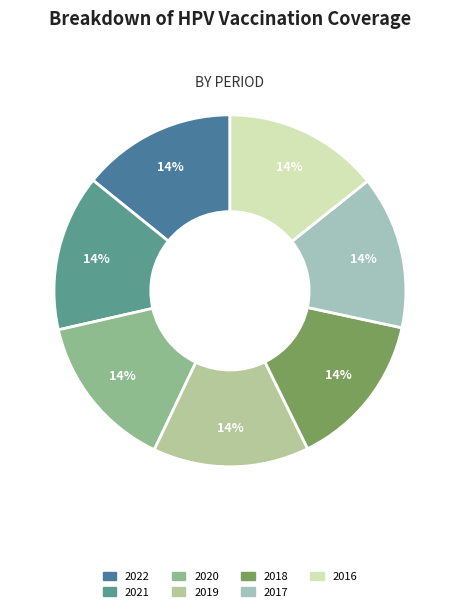

How many segments does this pie chart have?

7